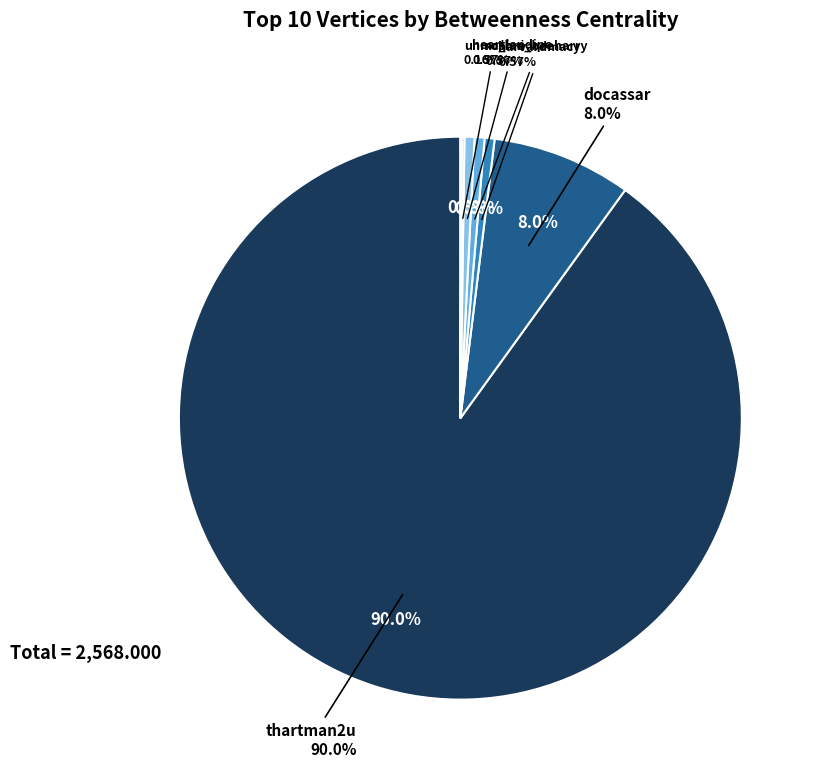

True or false: docassar accounts for 8% of the total.

True